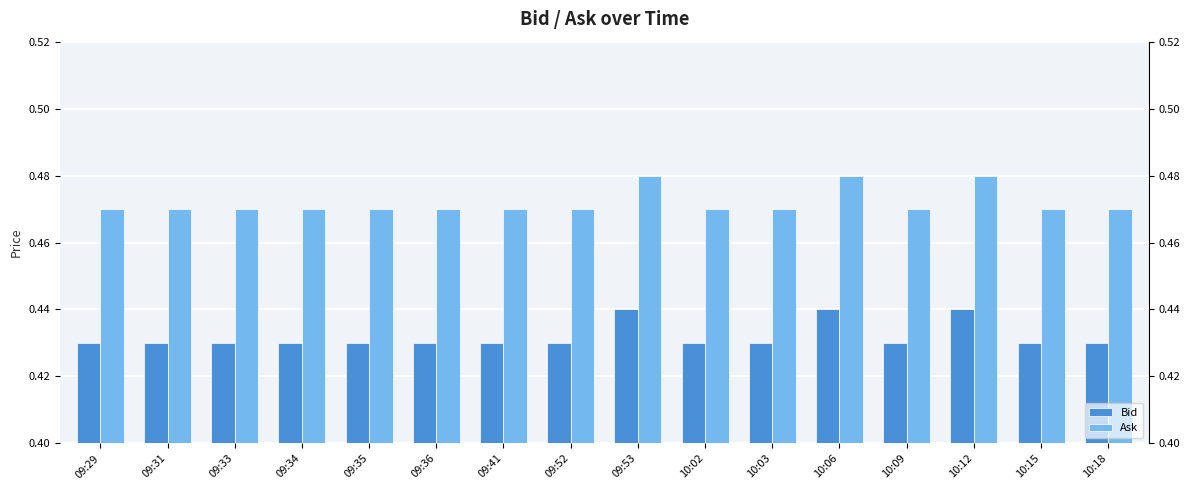

How many bars are there in each group?

2